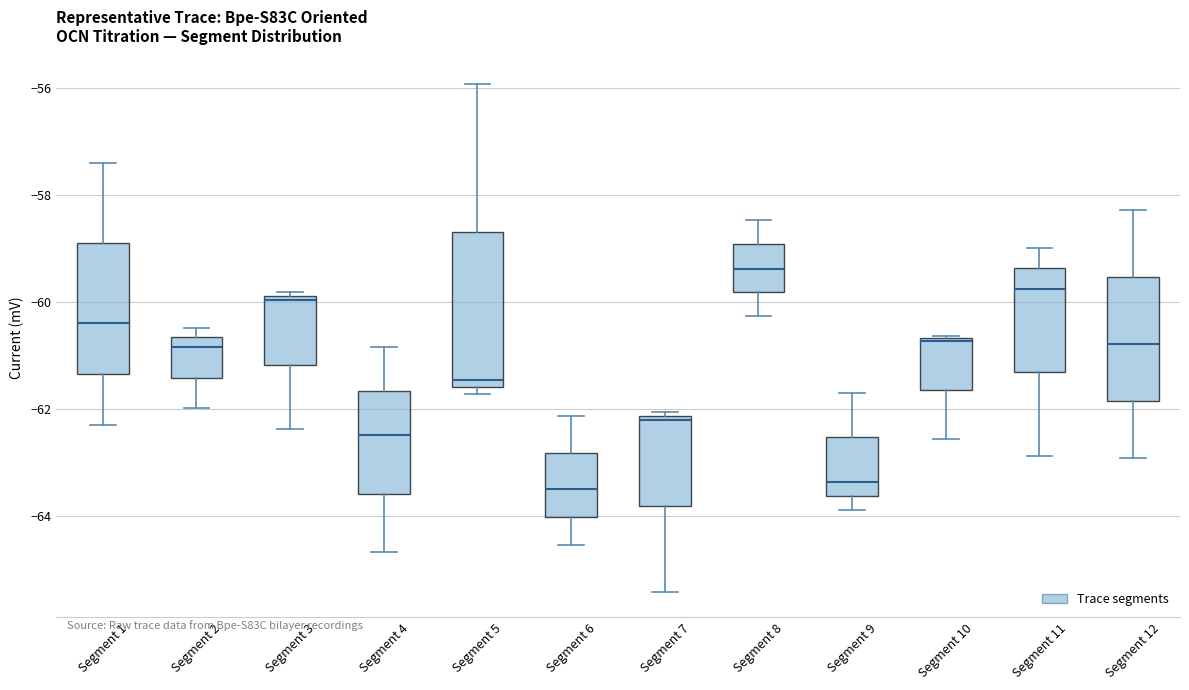

Which box's median line is the highest?

Segment 8